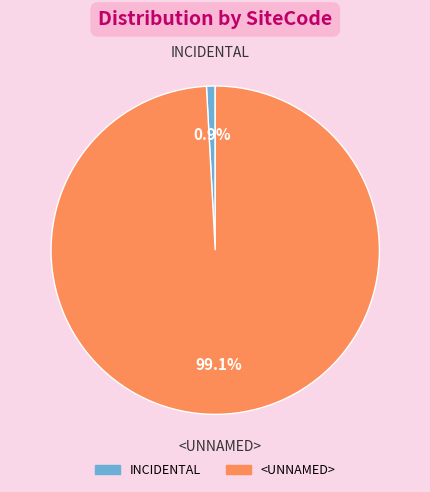

To the nearest percent, what is the average slice percentage?

50%